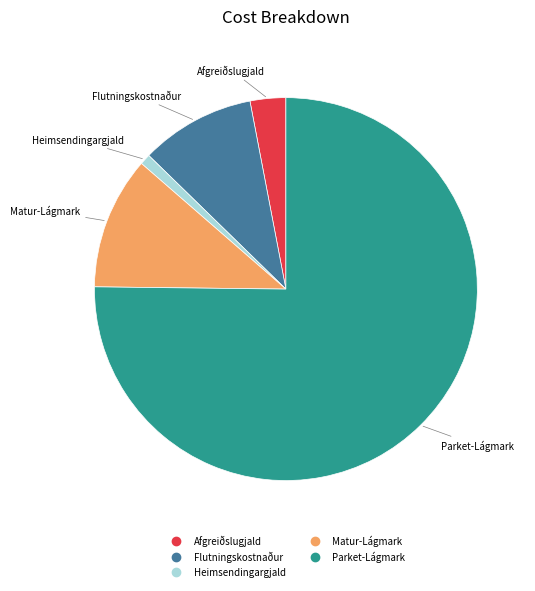

Rank the categories by value from lowest to highest.

Heimsendingargjald, Afgreiðslugjald, Flutningskostnaður, Matur-Lágmark, Parket-Lágmark